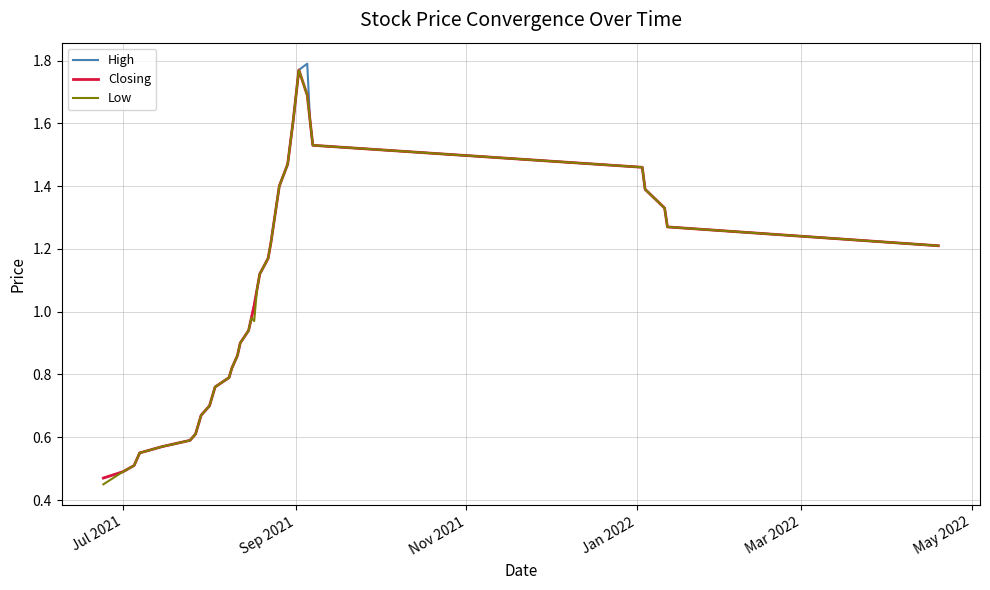

What are all the series names shown in the legend?

High, Closing, Low